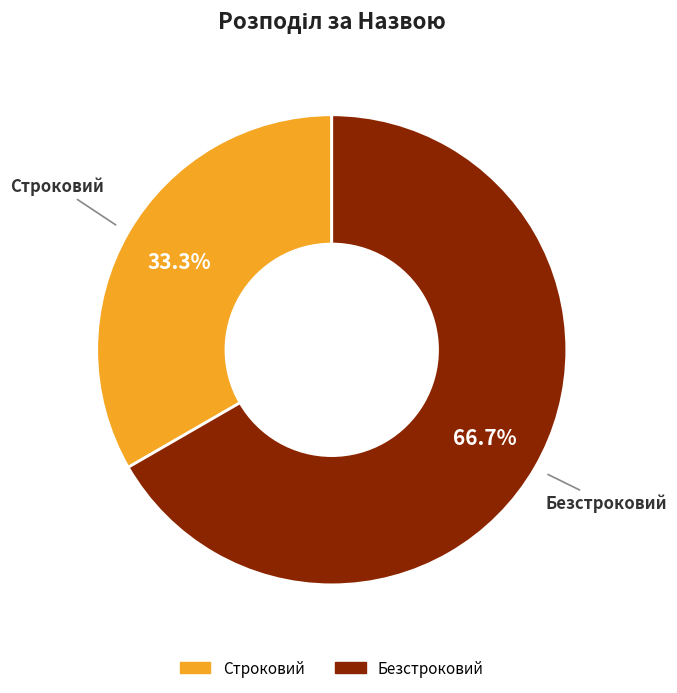

Is it true that Безстроковий is 67% of the pie?

True